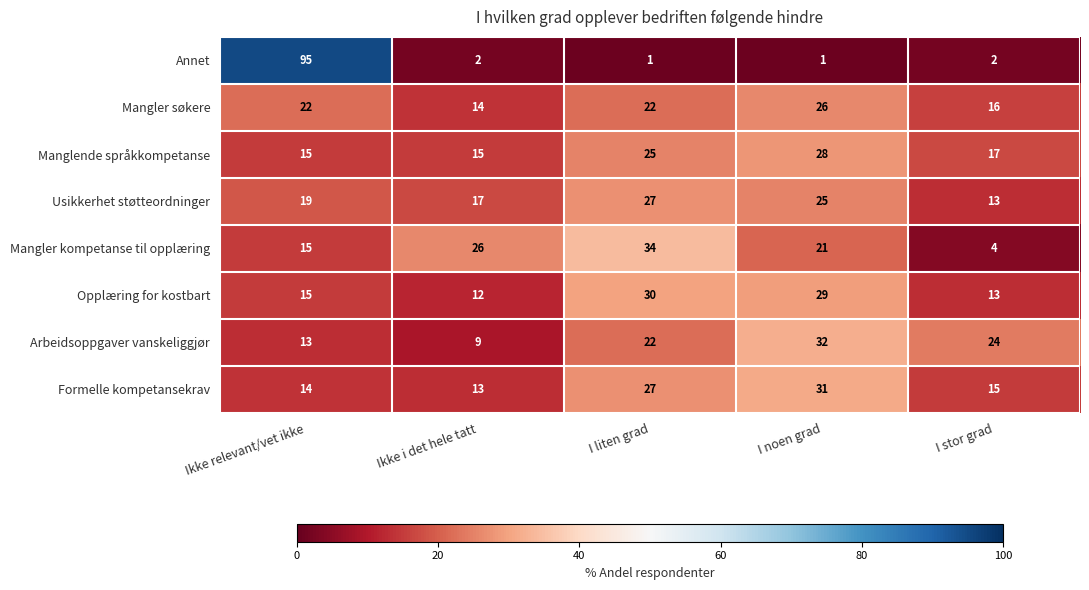

The value of Mangler søkere at I liten grad is 22. True or false?

True